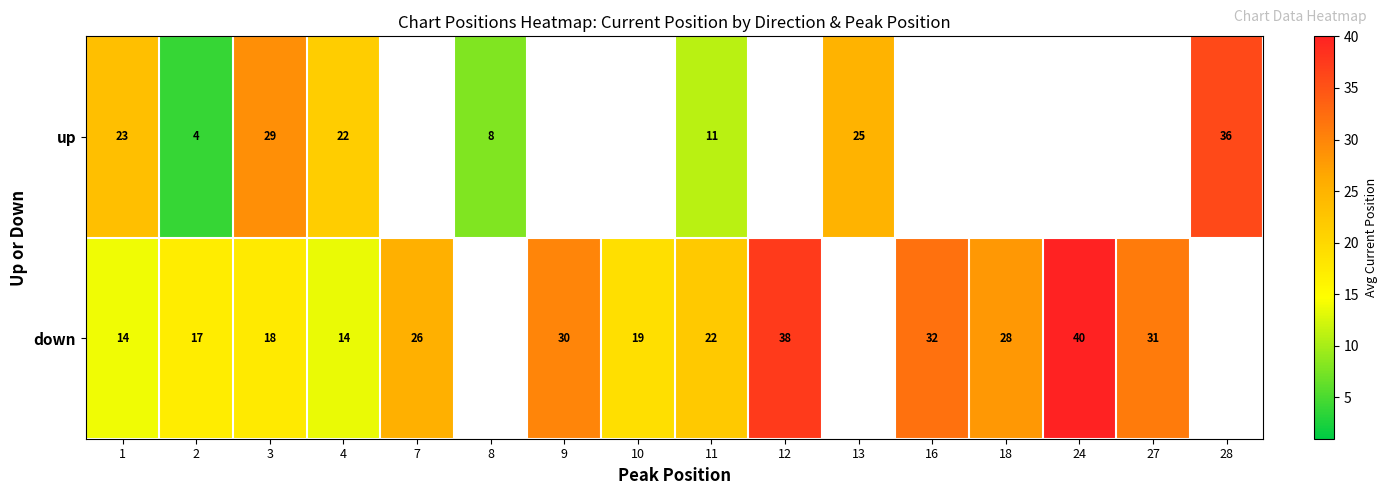

Count the number of categories in the chart.

16